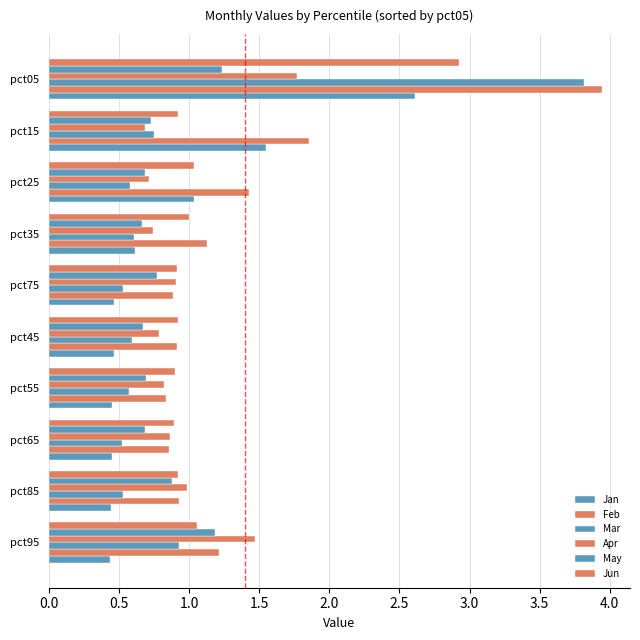

How many categories are shown in the chart?

10